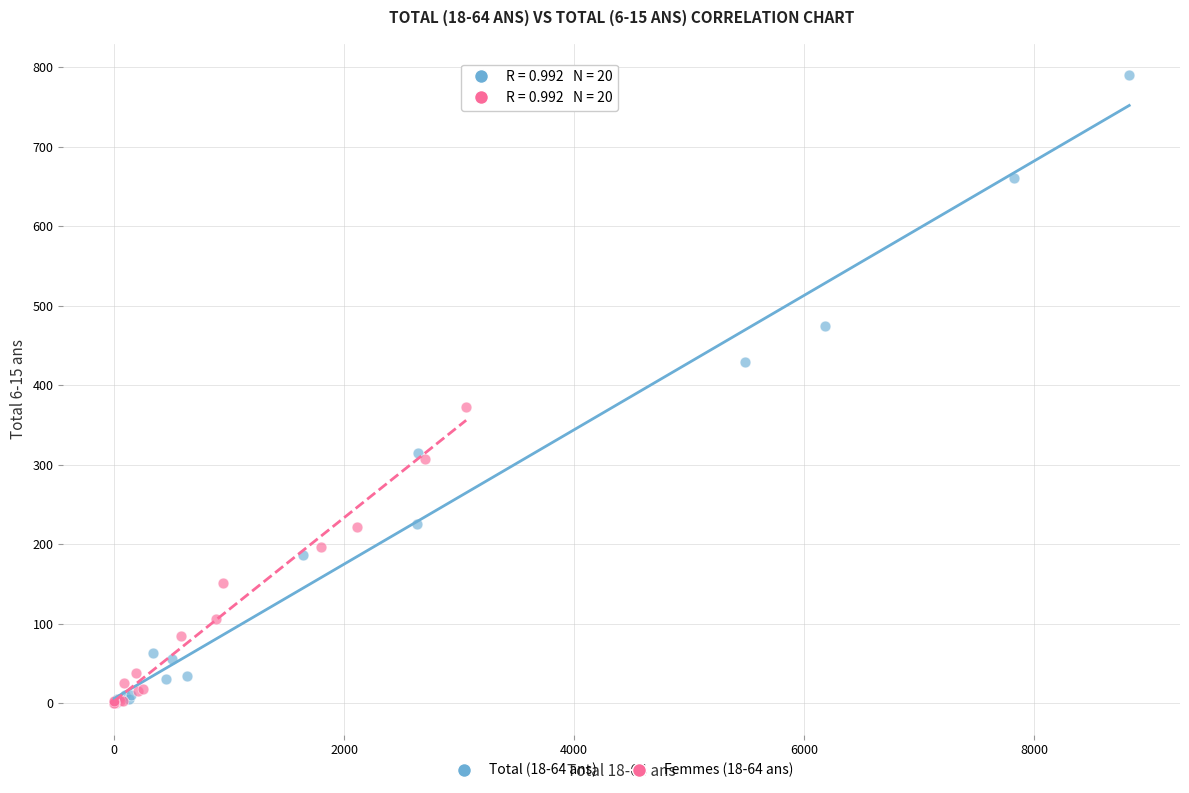

Which series reaches the maximum Y coordinate?

Total (18-64 ans)